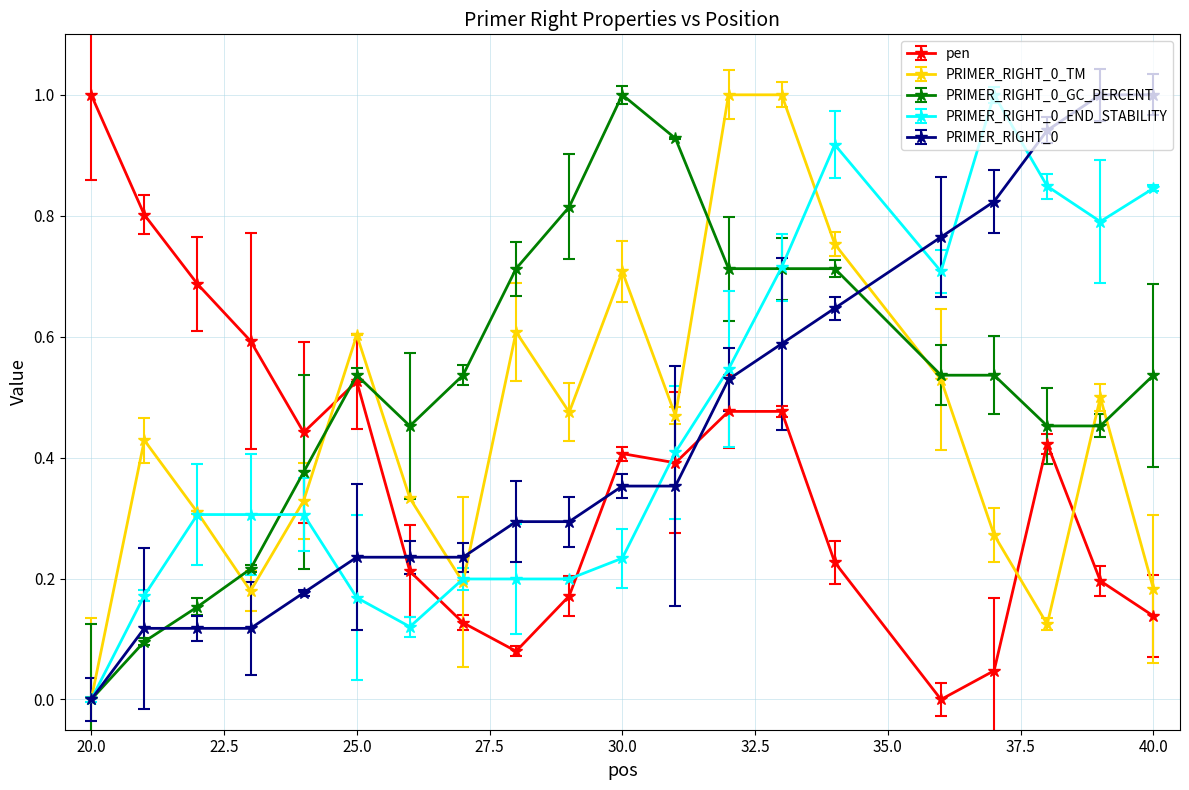

Reading left to right, what are all the values shown in this chart?

pen: 1.0	0.8	0.7	0.6	0.4	0.5	0.2	0.1	0.1	0.2	0.4	0.4	0.5	0.5	0.2	0.0	0.0	0.4	0.2	0.1
PRIMER_RIGHT_0_TM: 0.0	0.4	0.3	0.2	0.3	0.6	0.3	0.2	0.6	0.5	0.7	0.5	1.0	1.0	0.8	0.5	0.3	0.1	0.5	0.2
PRIMER_RIGHT_0_GC_PERCENT: 0.0	0.1	0.2	0.2	0.4	0.5	0.5	0.5	0.7	0.8	1.0	0.9	0.7	0.7	0.7	0.5	0.5	0.5	0.5	0.5
PRIMER_RIGHT_0_END_STABILITY: 0.0	0.2	0.3	0.3	0.3	0.2	0.1	0.2	0.2	0.2	0.2	0.4	0.5	0.7	0.9	0.7	1.0	0.8	0.8	0.8
PRIMER_RIGHT_0: 0.0	0.1	0.1	0.1	0.2	0.2	0.2	0.2	0.3	0.3	0.4	0.4	0.5	0.6	0.6	0.8	0.8	0.9	1.0	1.0